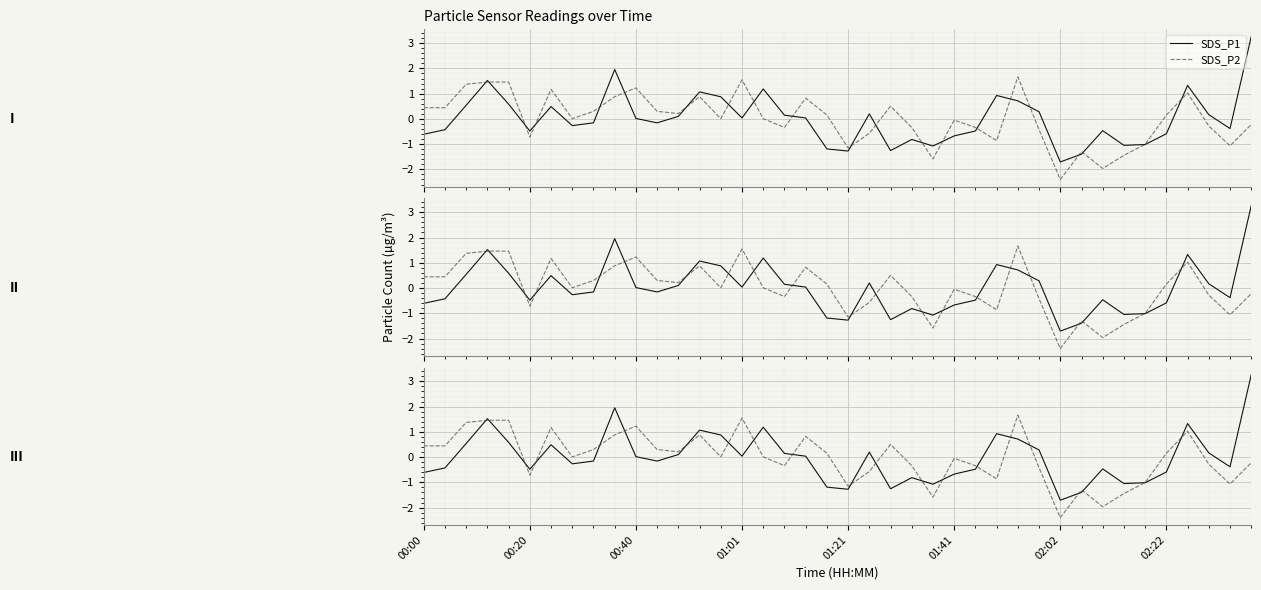

Which series has the largest total across all categories?

SDS_P2